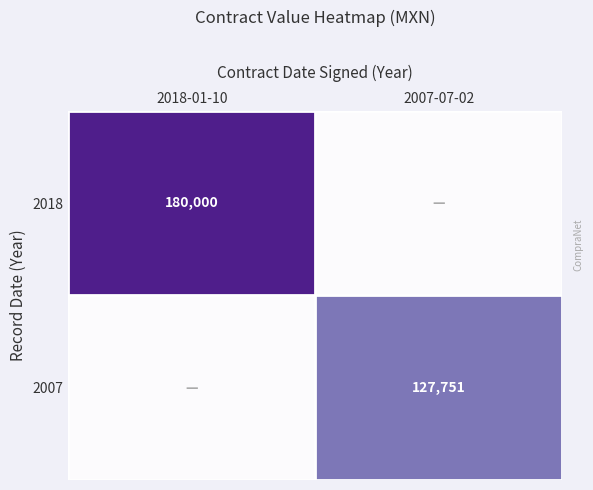

Is the value of 2018 at 2018-01-10 greater than the value of 2007 at 2007-07-02?

Yes